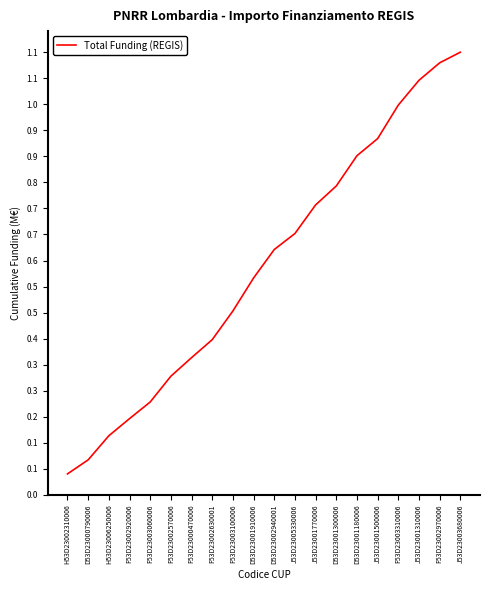

What is the difference between the maximum and minimum values?

1.1